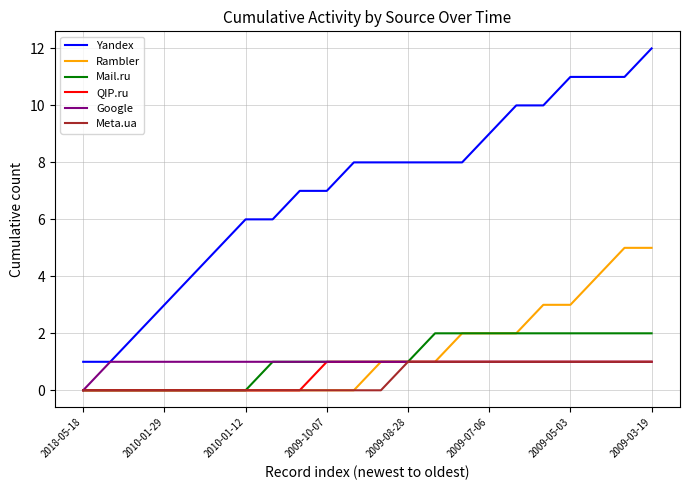

Which series has the largest total across all categories?

Yandex